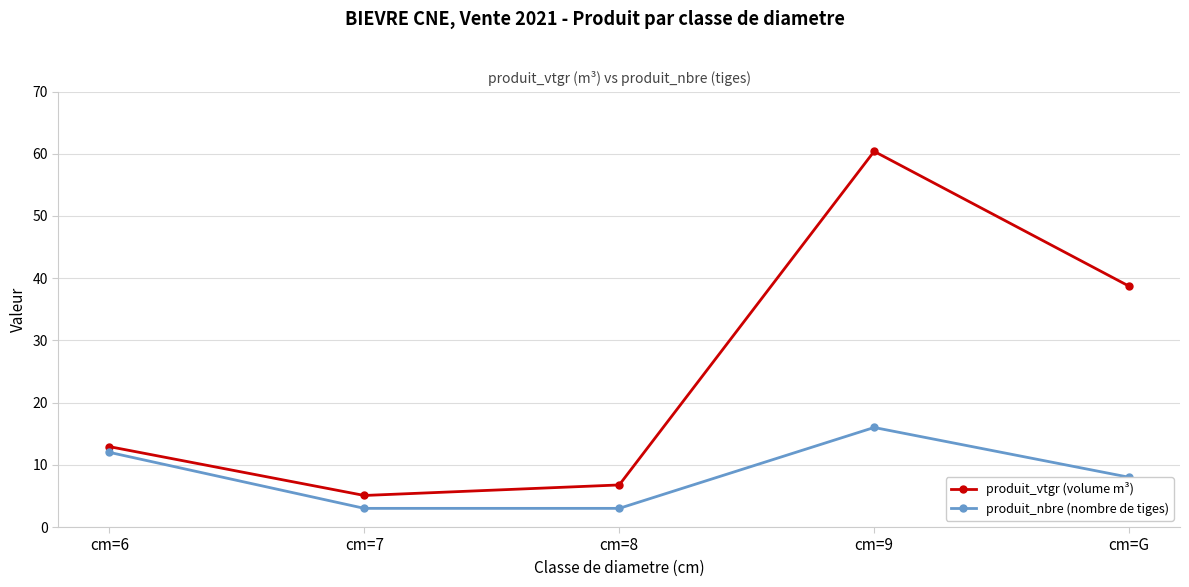

True or false: produit_nbre (nombre de tiges) and produit_vtgr (volume m³) intersect in this chart.

False